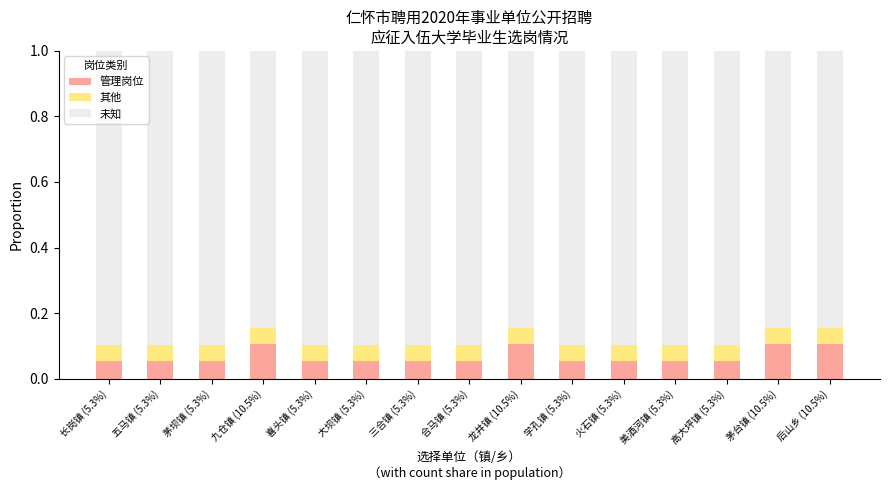

What is the total value across all series at 五马镇 (5.3%)?

1.0